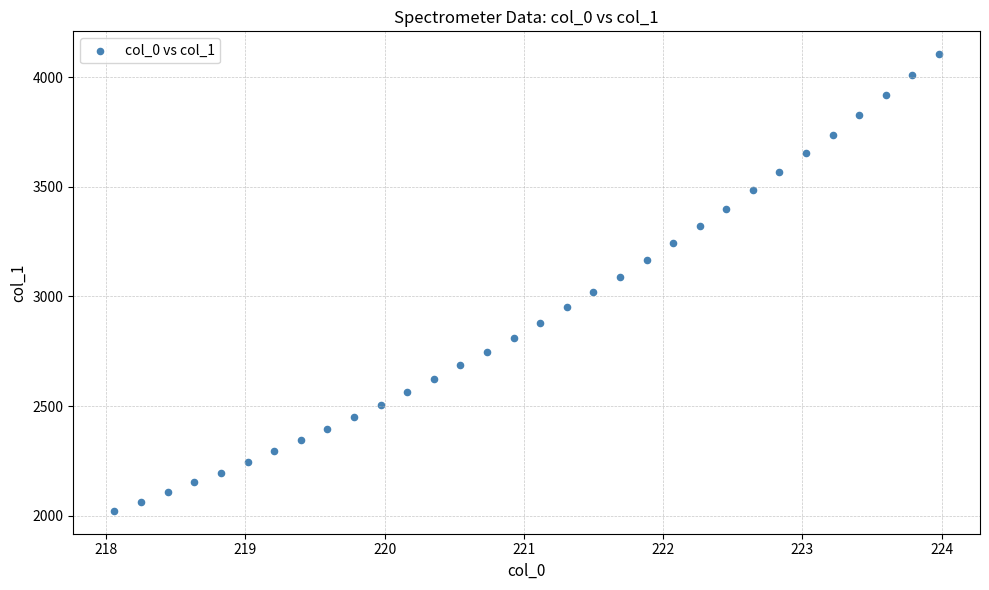

What is the range of Y values (max minus min)?

2082.1